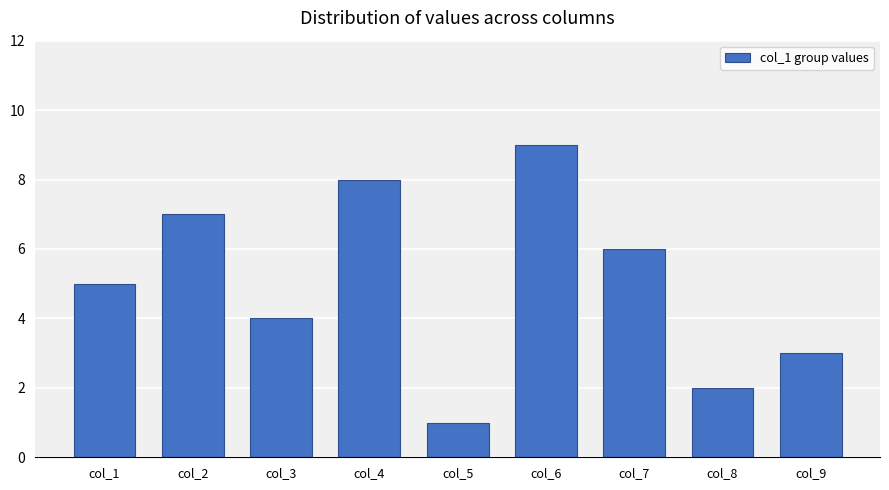

How many bars are there in total?

9